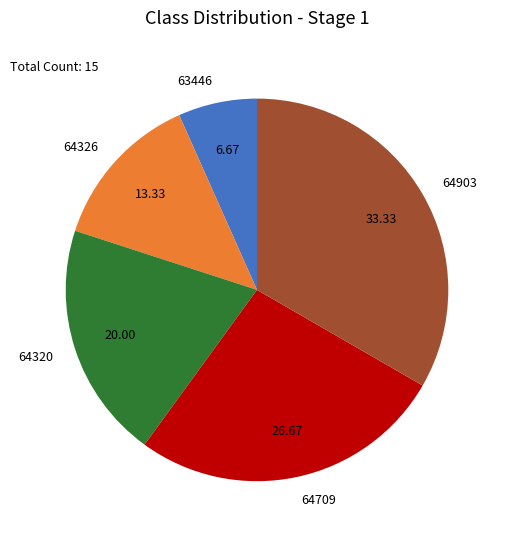

How many slices are in this pie chart?

5